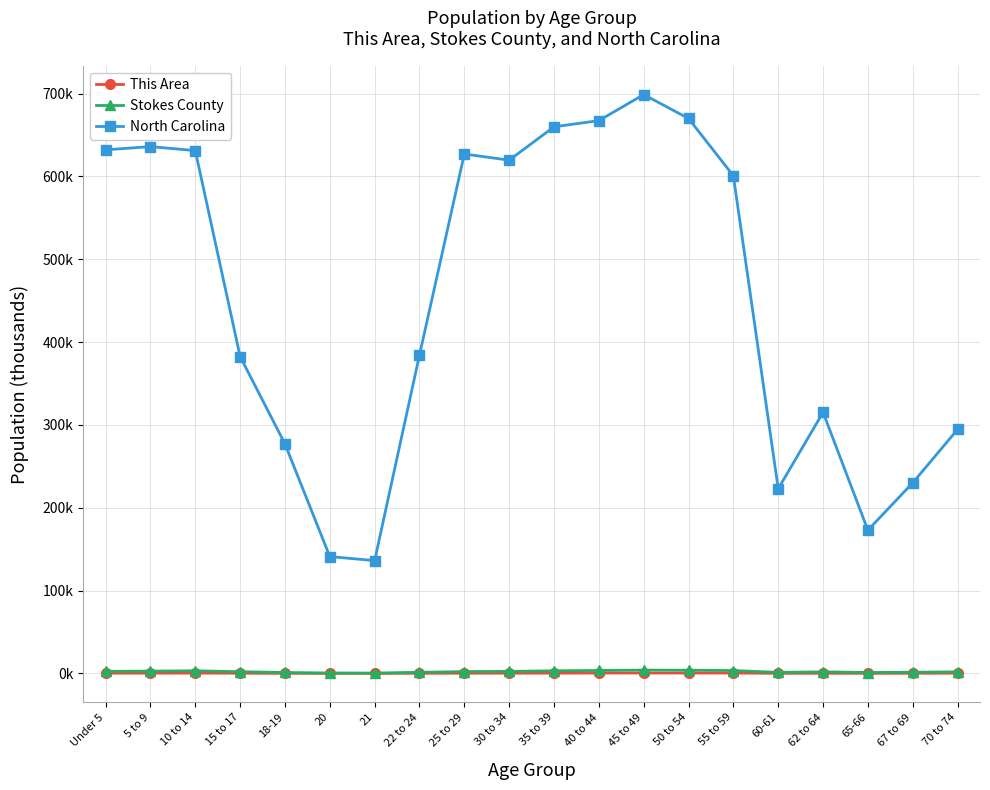

At which label does Stokes County reach its peak?

45 to 49